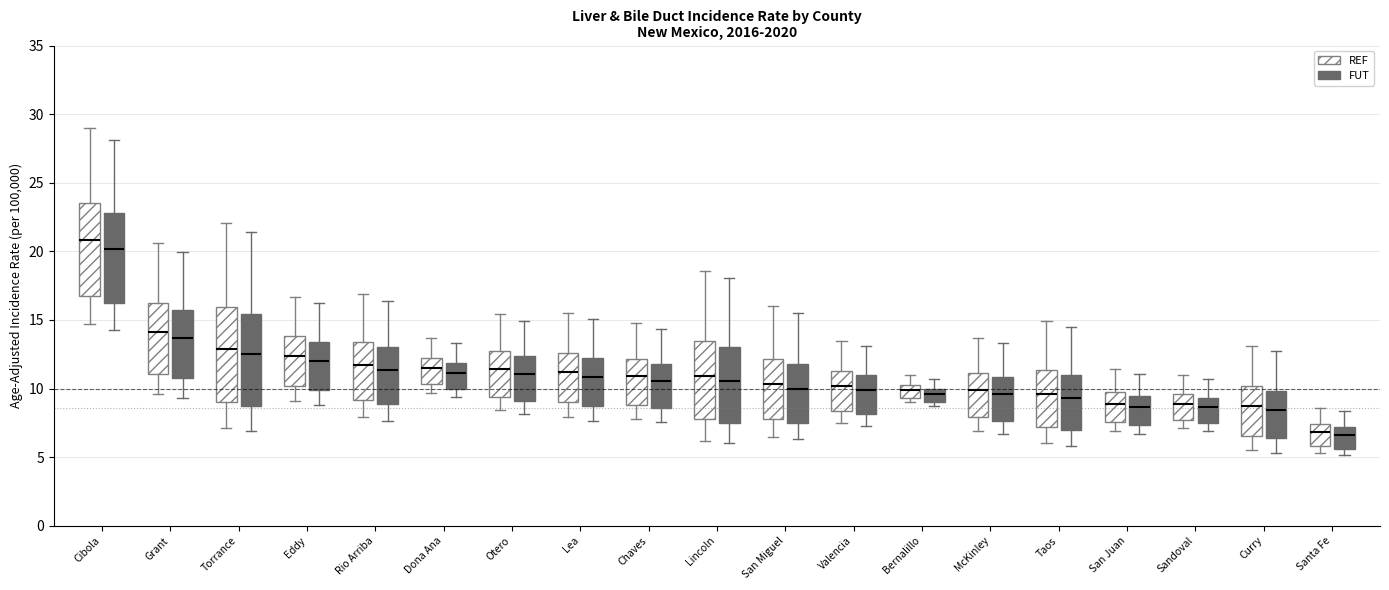

Which box has the highest median line?

Cibola (REF)